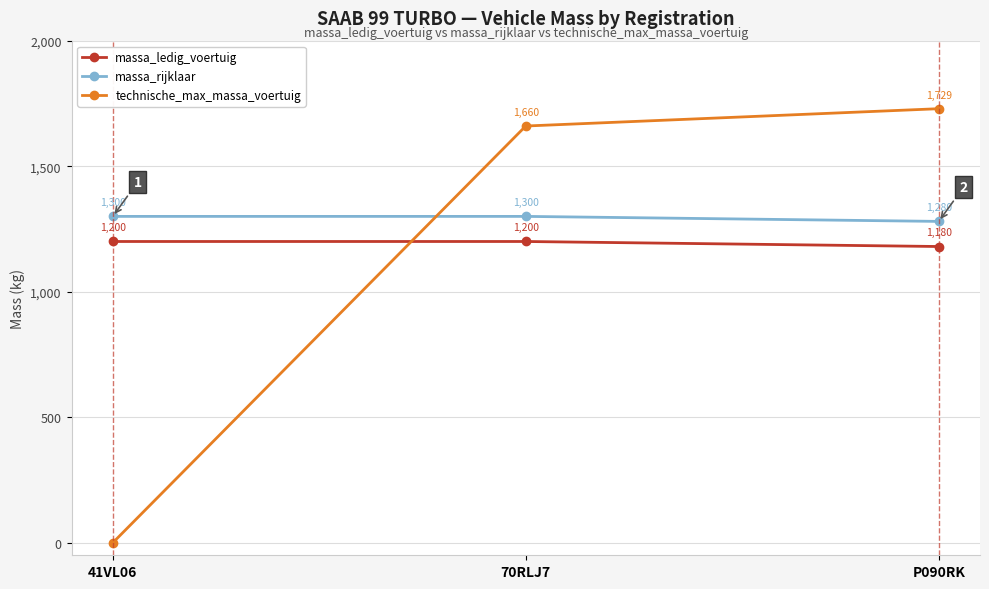

What is the label of the 3rd point from the right?

41VL06